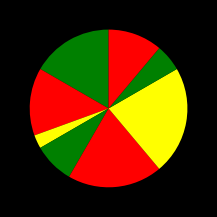

Count the number of slices in the pie.

8